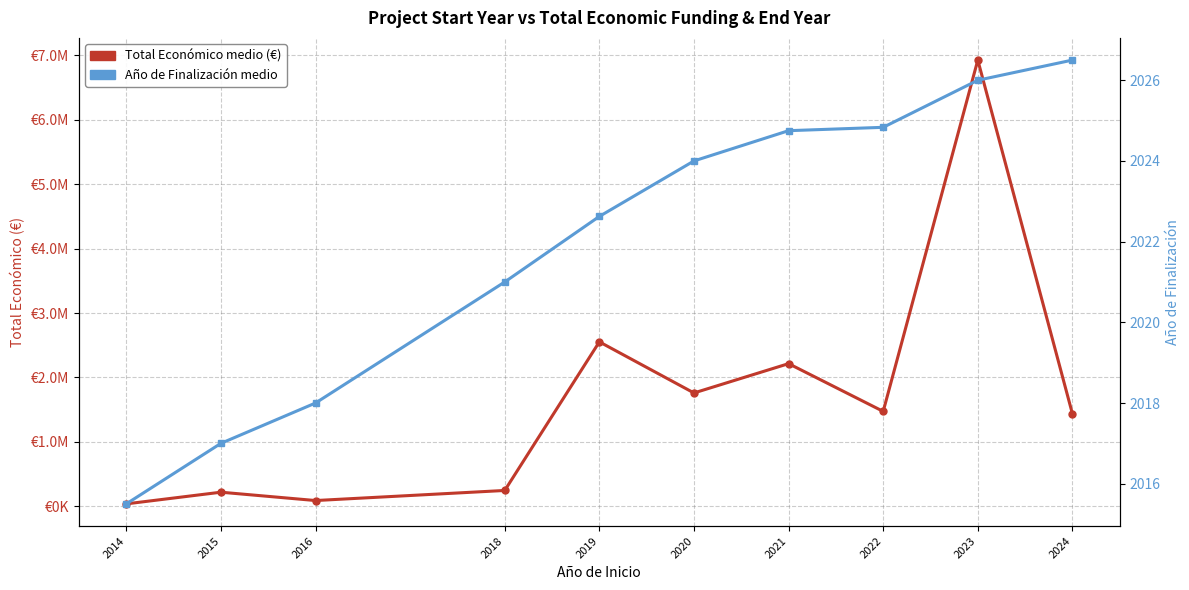

What is the total value across all series at 2024?

1438465.0